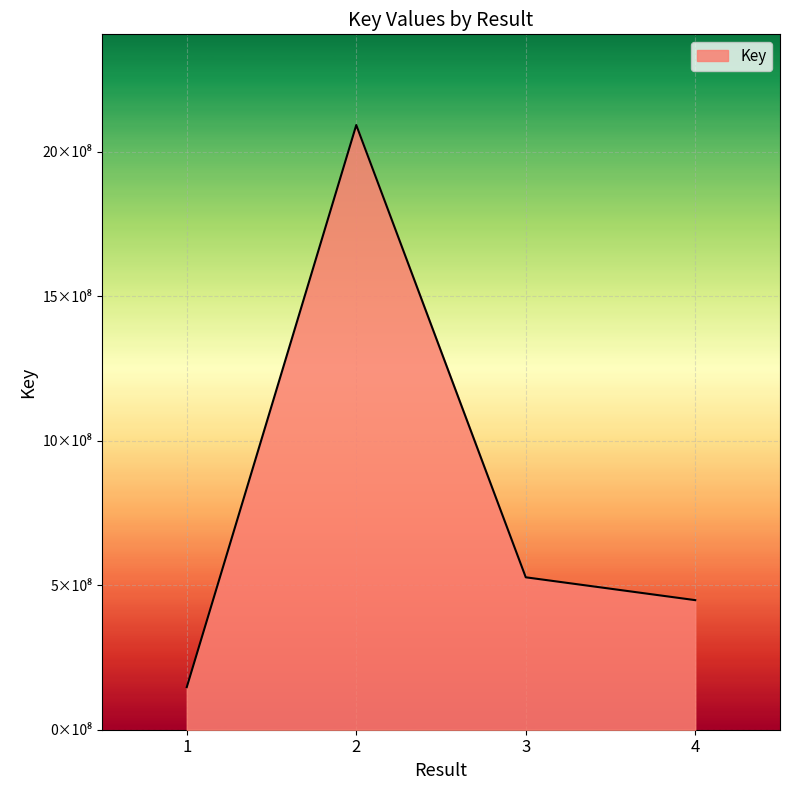

True or false: the data has more than 1 interior local peaks.

False